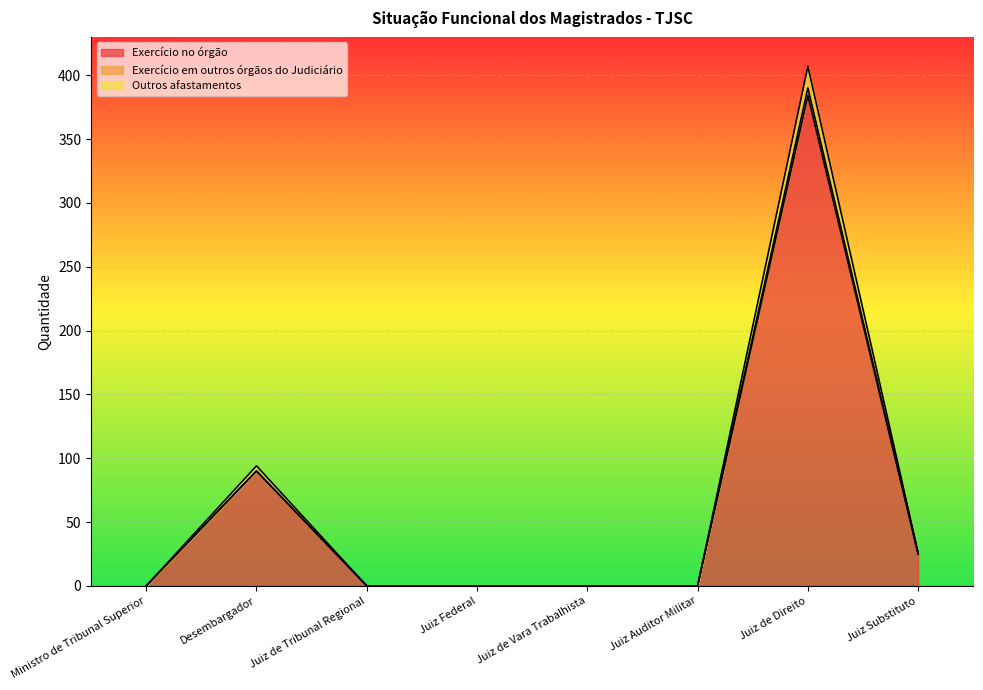

At which category does the chart reach its minimum across all series?

Ministro de Tribunal Superior